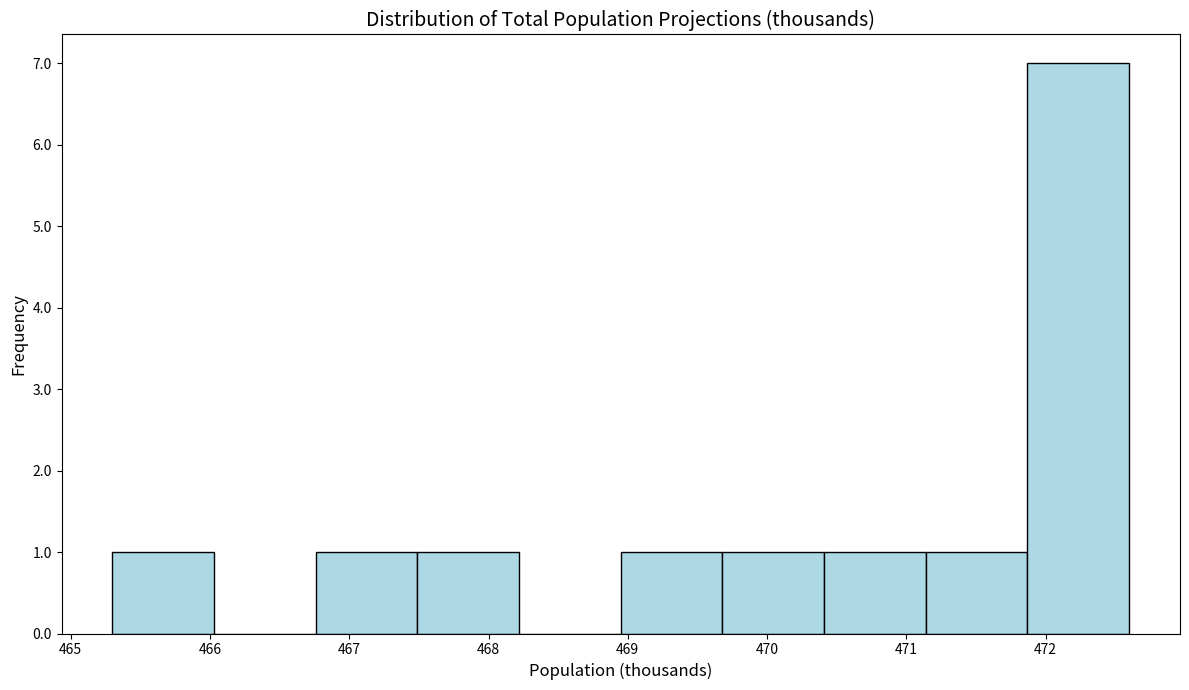

How tall is the bar that spans 467.49 to 468.22 on the x-axis? Neither the bar edges nor the heights are printed on the chart, so give them approximately, as read against the axes.

1